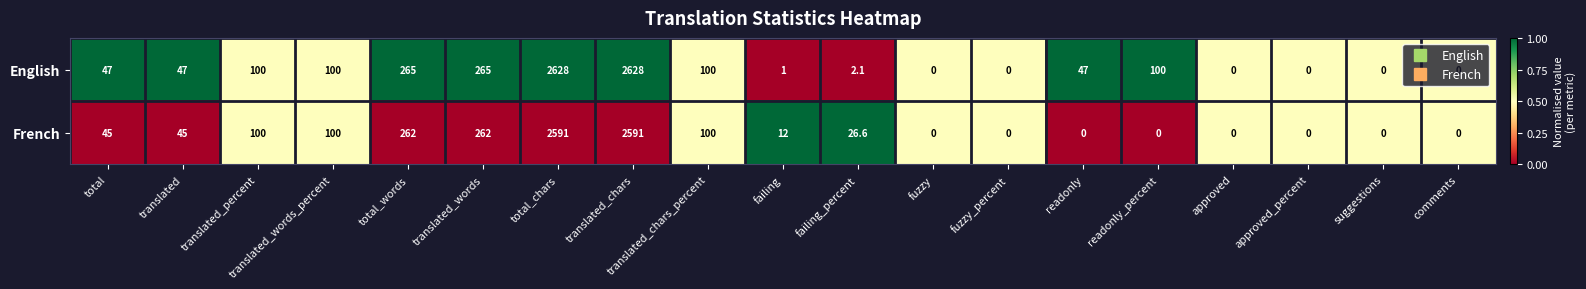

Is it true that French equals 0.0 at suggestions?

True